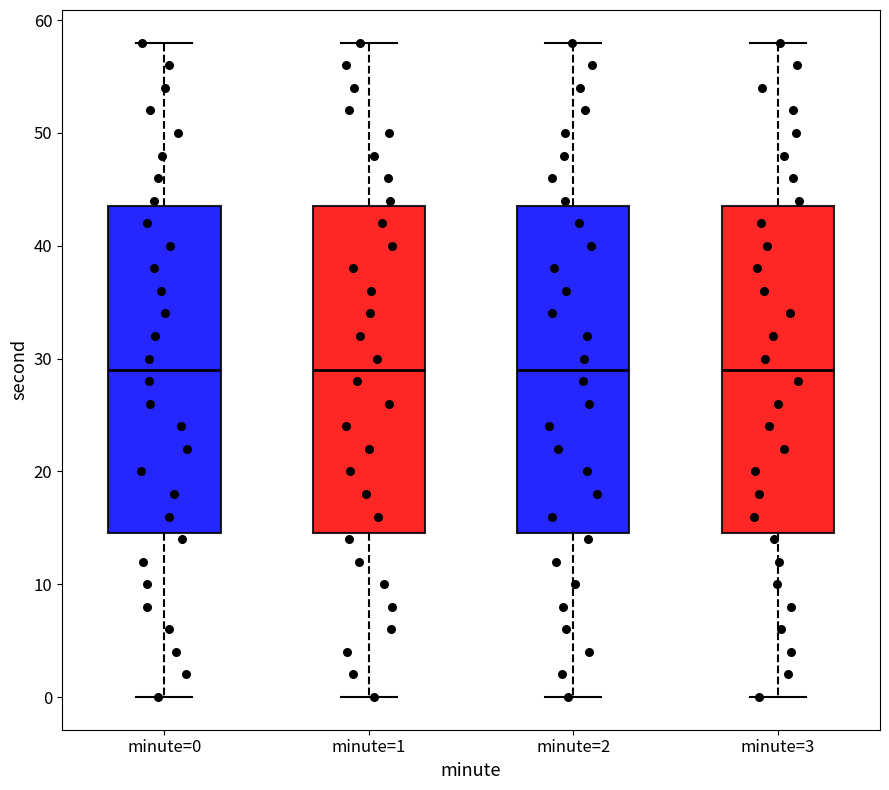

Where is the upper edge of the box for minute=1 on the y-axis? The values are not printed on the chart, so give them approximately, as read against the axis.

44